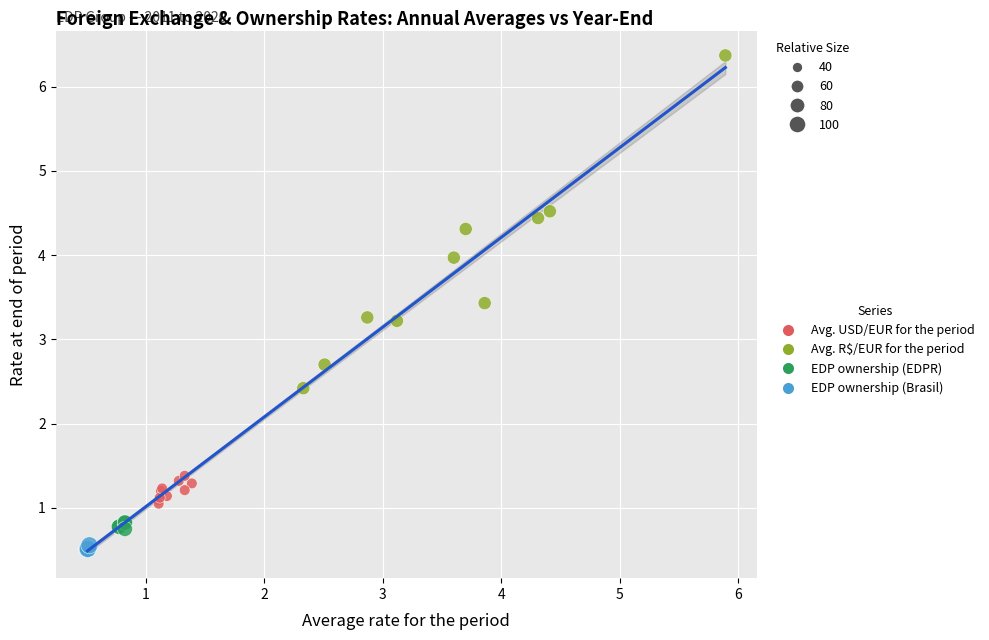

Which series has the widest spread of Y values?

Avg. R$/EUR for the period